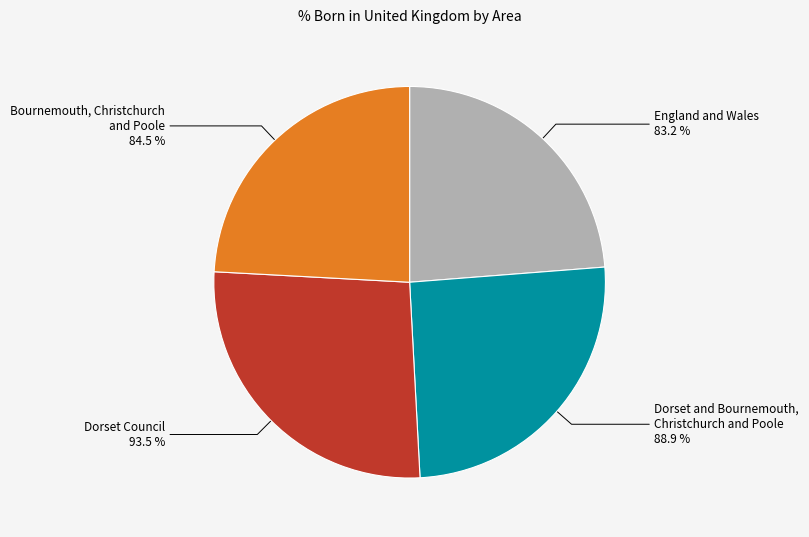

Which slice is the largest?

Dorset Council